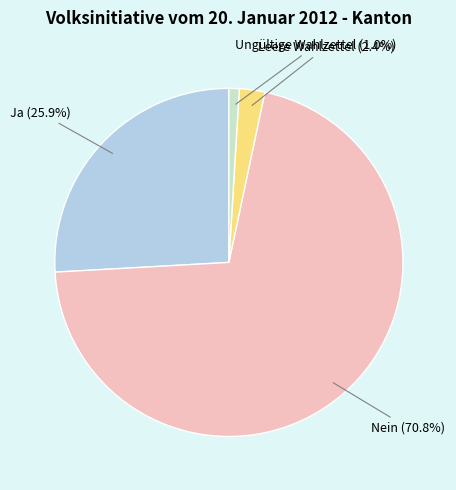

Does any single category account for the majority?

Yes